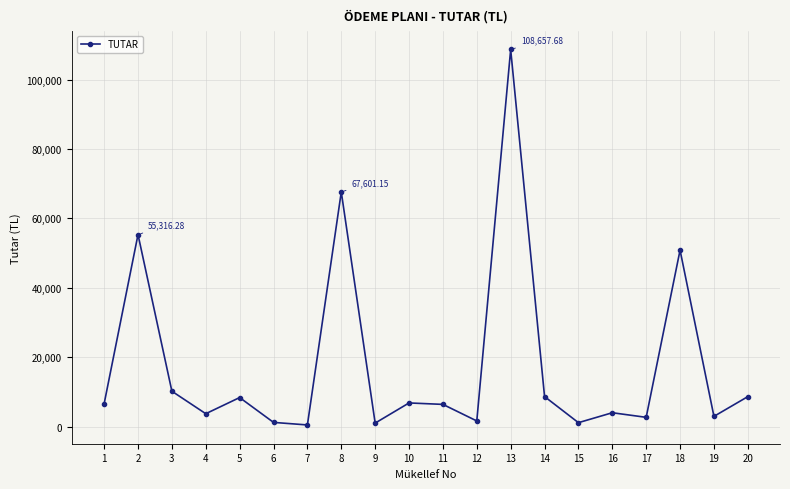

What is the average value?

17826.6